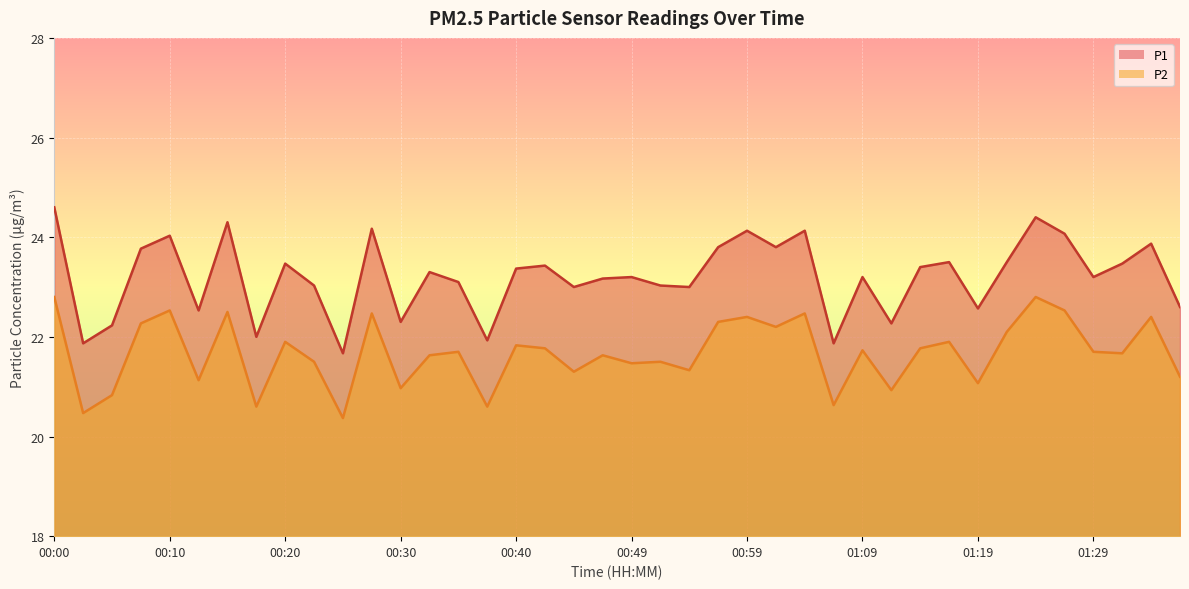

The P2 series shows 31.4 at 00:20. True or false?

False